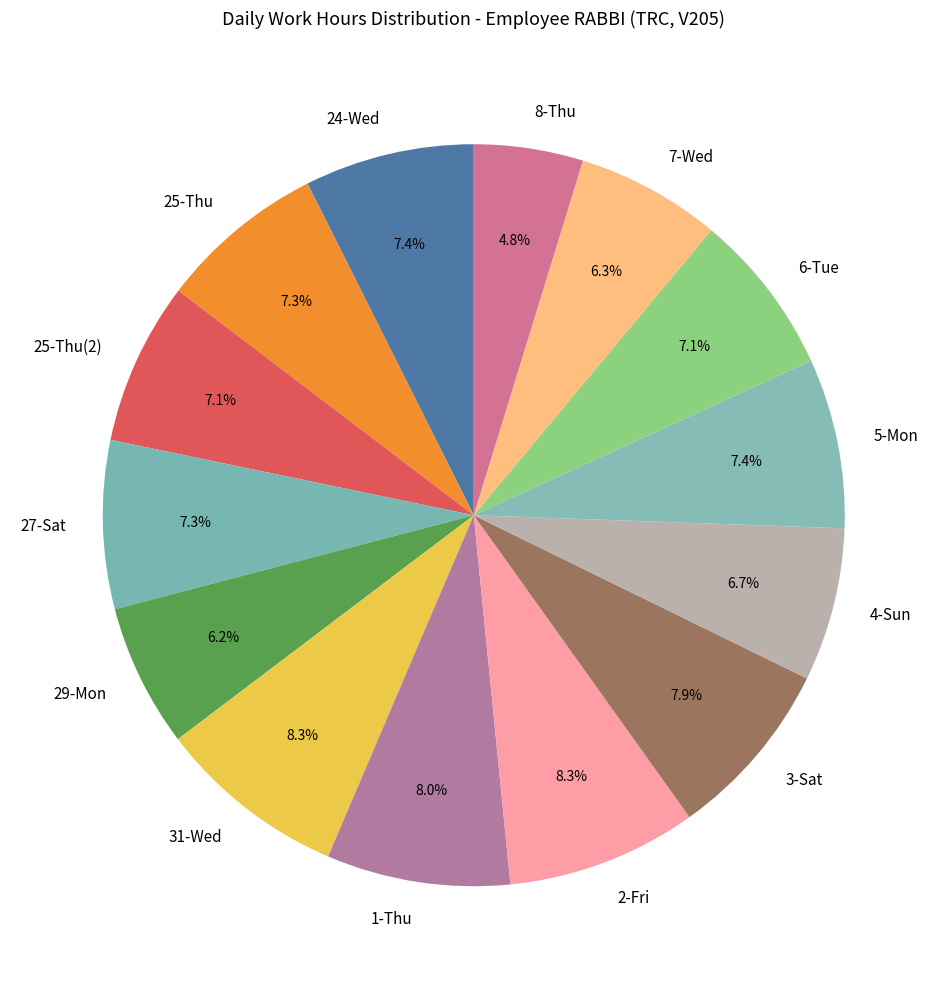

Does 25-Thu account for over 50% of the chart?

No